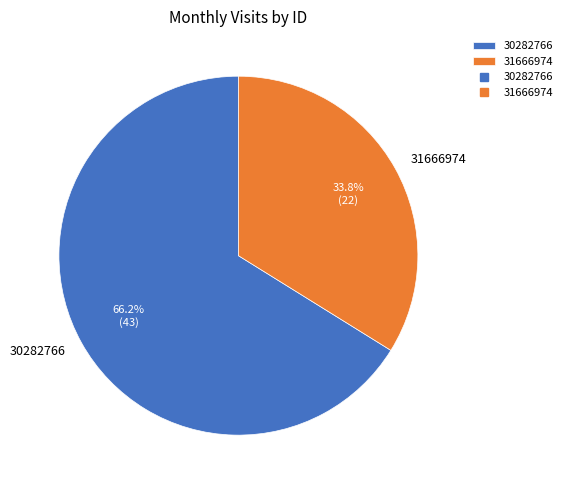

Which category has the smallest portion of the pie?

31666974